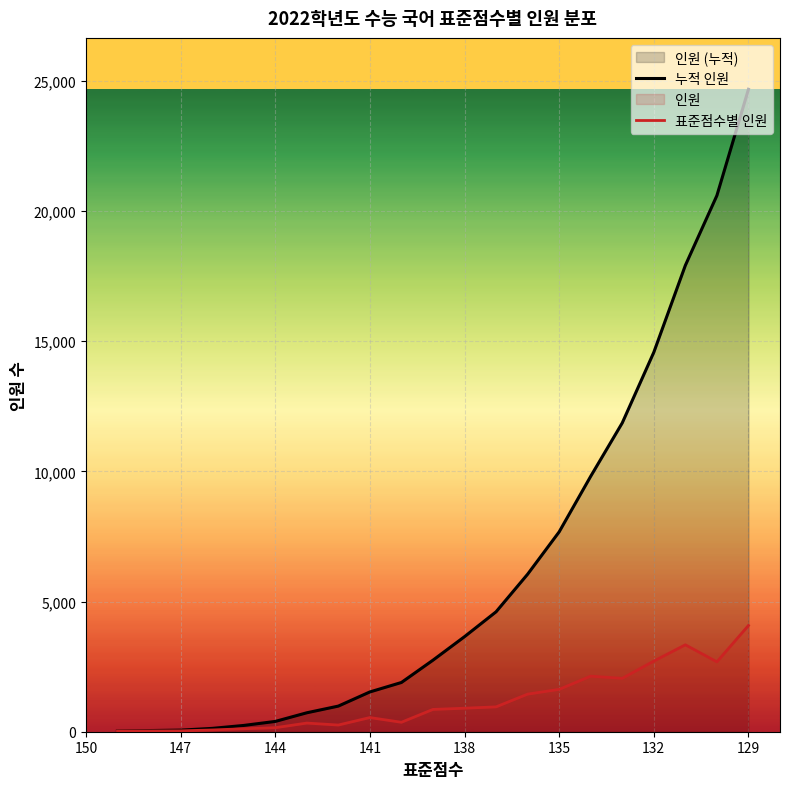

List the series in order of their overall mean, highest first.

누적 인원, 표준점수별 인원